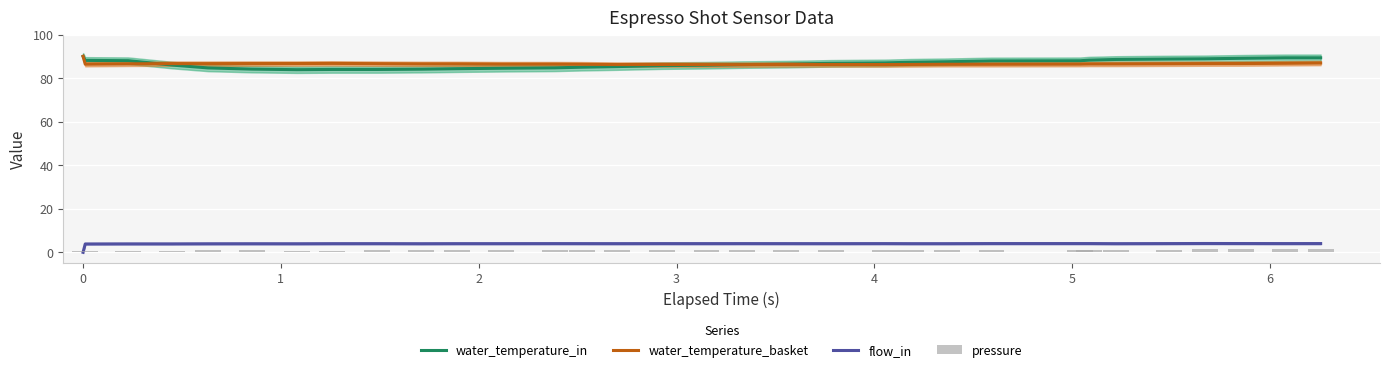

True or false: water_temperature_in has a value of 53.1 at 17.

False